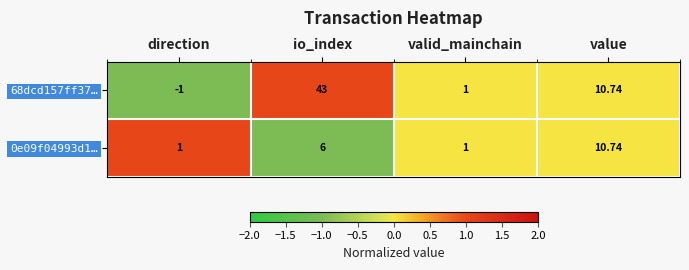

List the labels in order of 68dcd157ff37… value, largest first.

io_index, value, valid_mainchain, direction